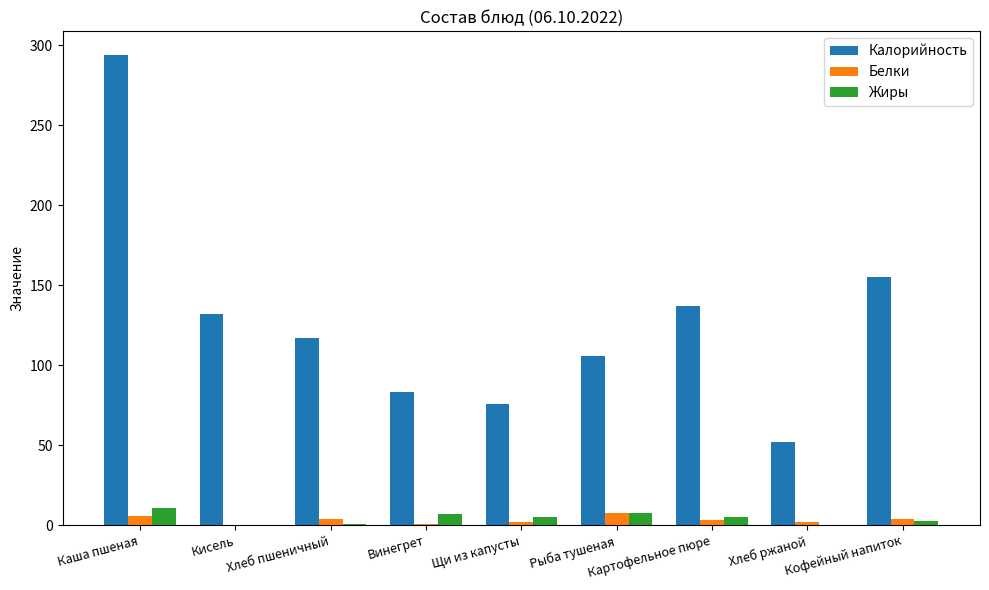

Is it true that Калорийность equals 30.9 at Щи из капусты?

False